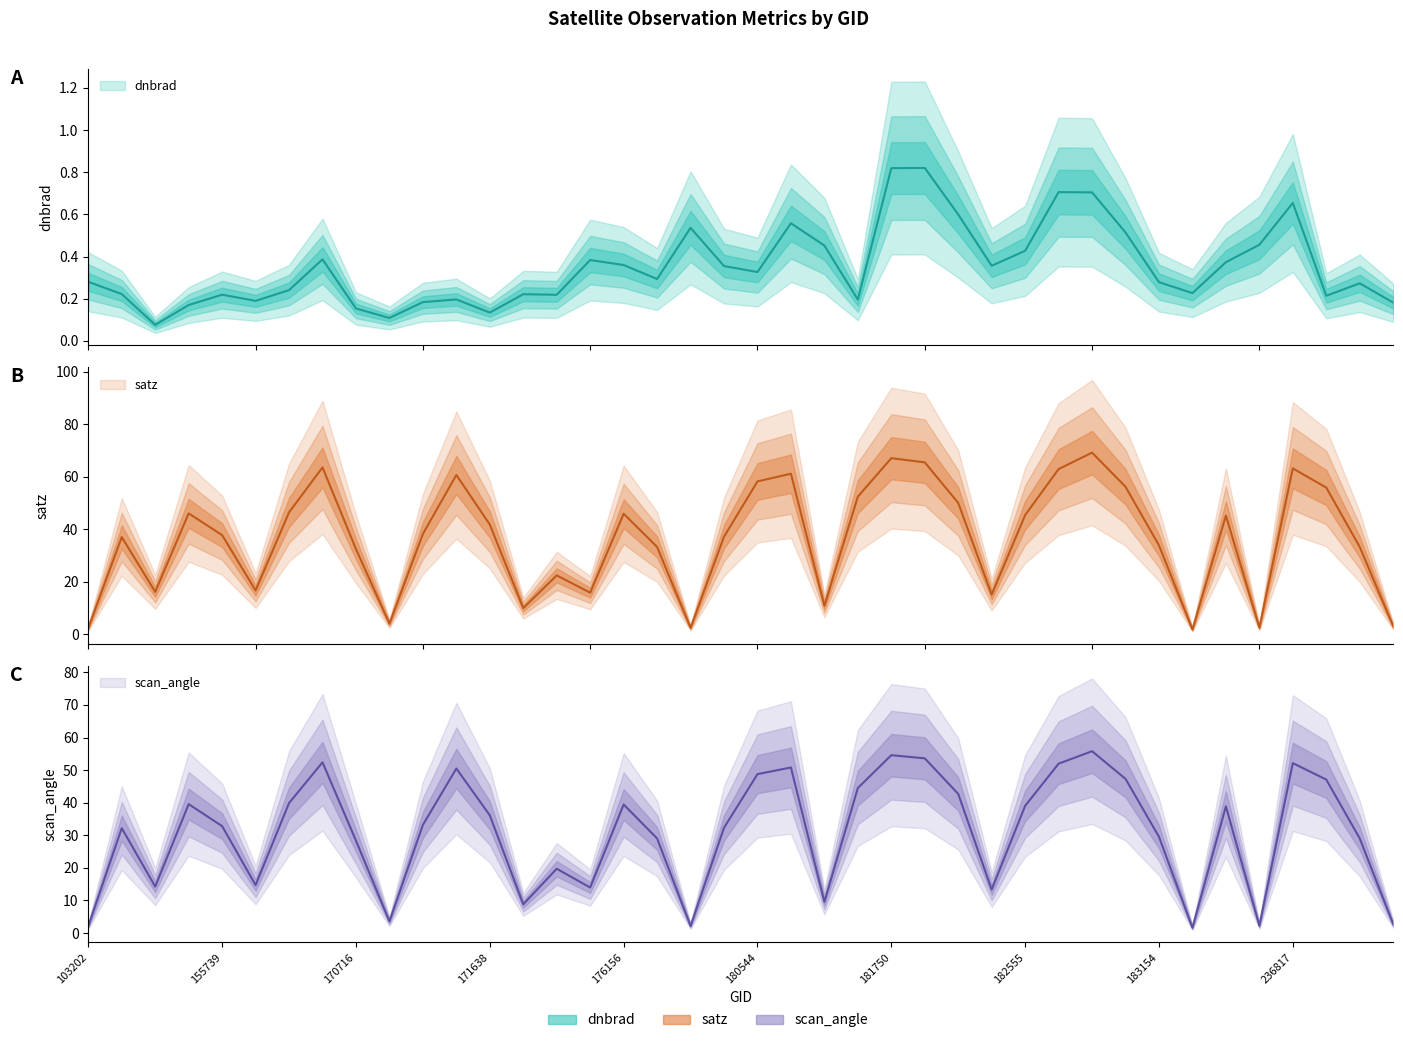

What is the value of the scan_angle point at the 8th from the left?

52.4